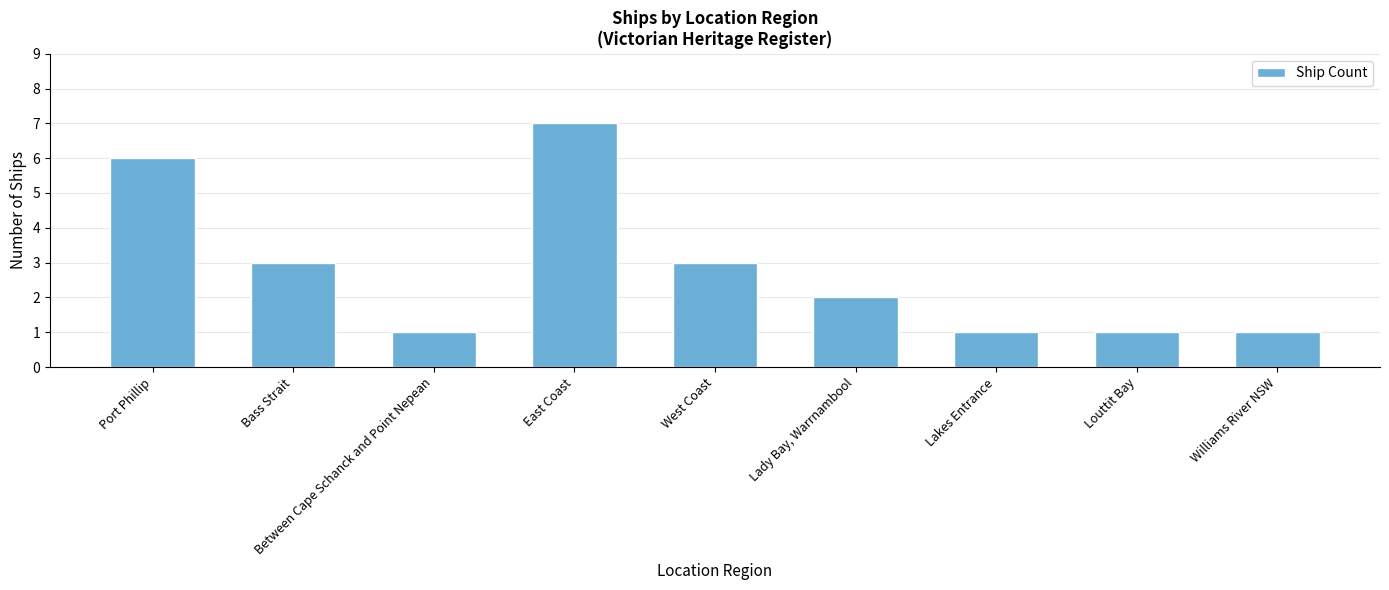

The chart shows a value of 1 at Bass Strait. True or false?

False